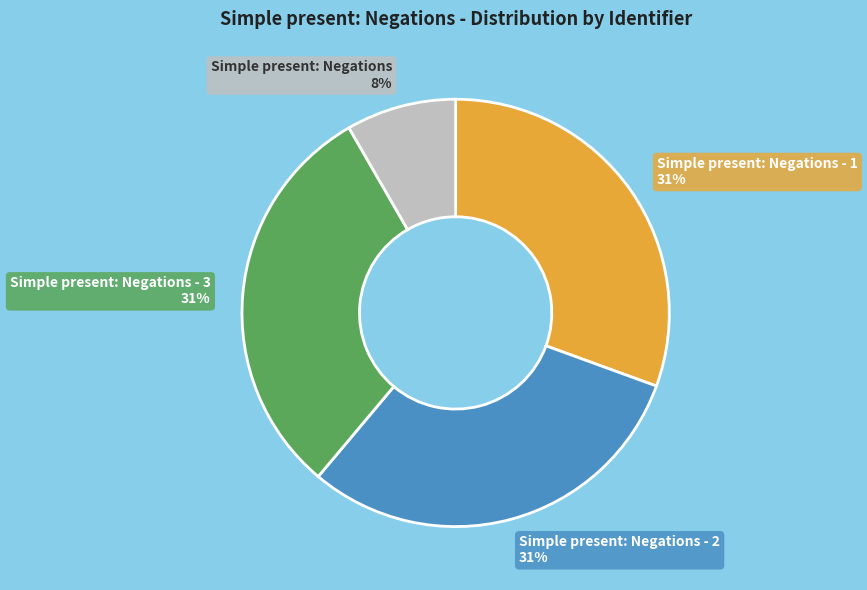

To the nearest percent, what portion does Simple present: Negations - 2 represent?

31%